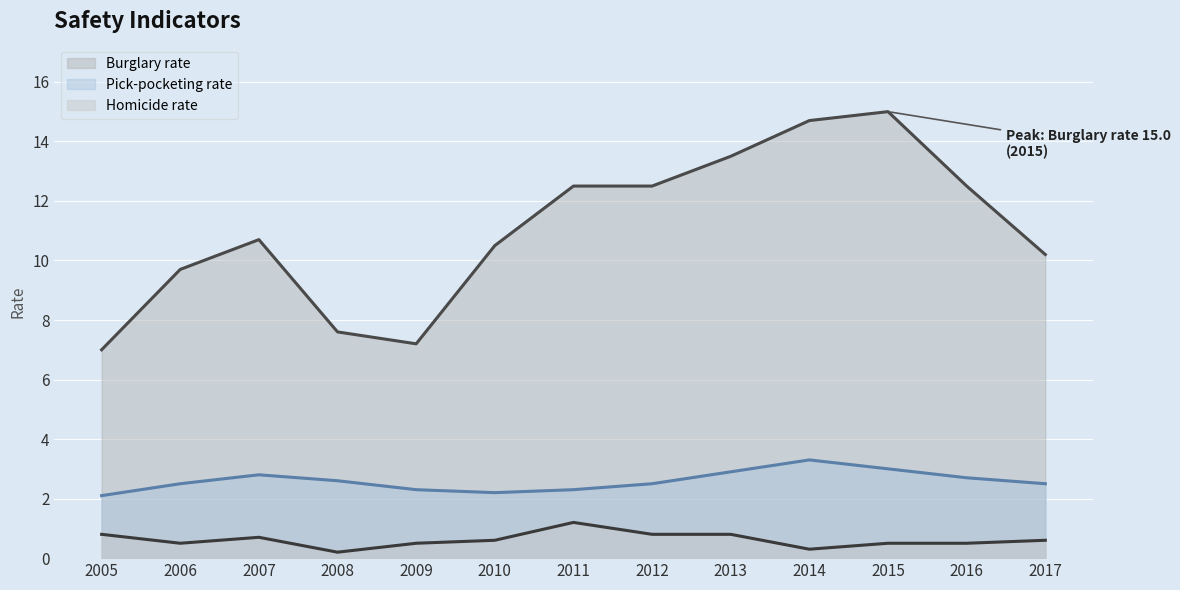

At how many categories does at least one series exceed 11?

6